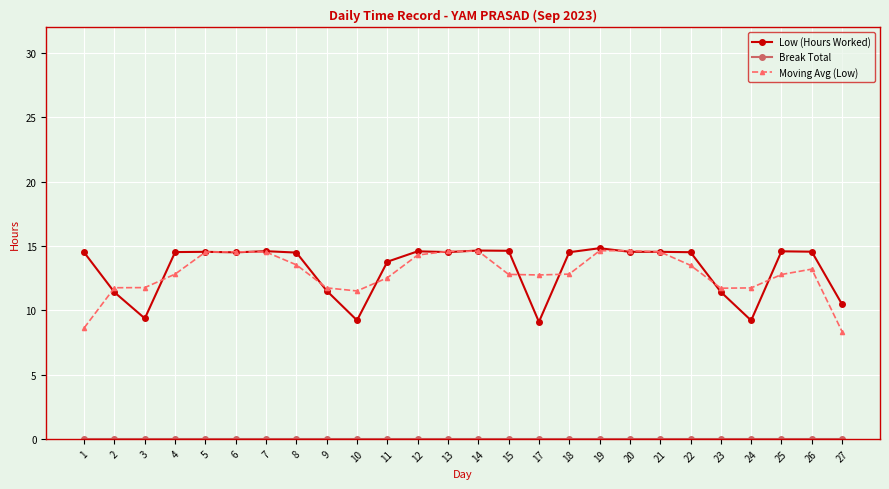

What is the minimum value for Moving Avg (Low)?

8.3